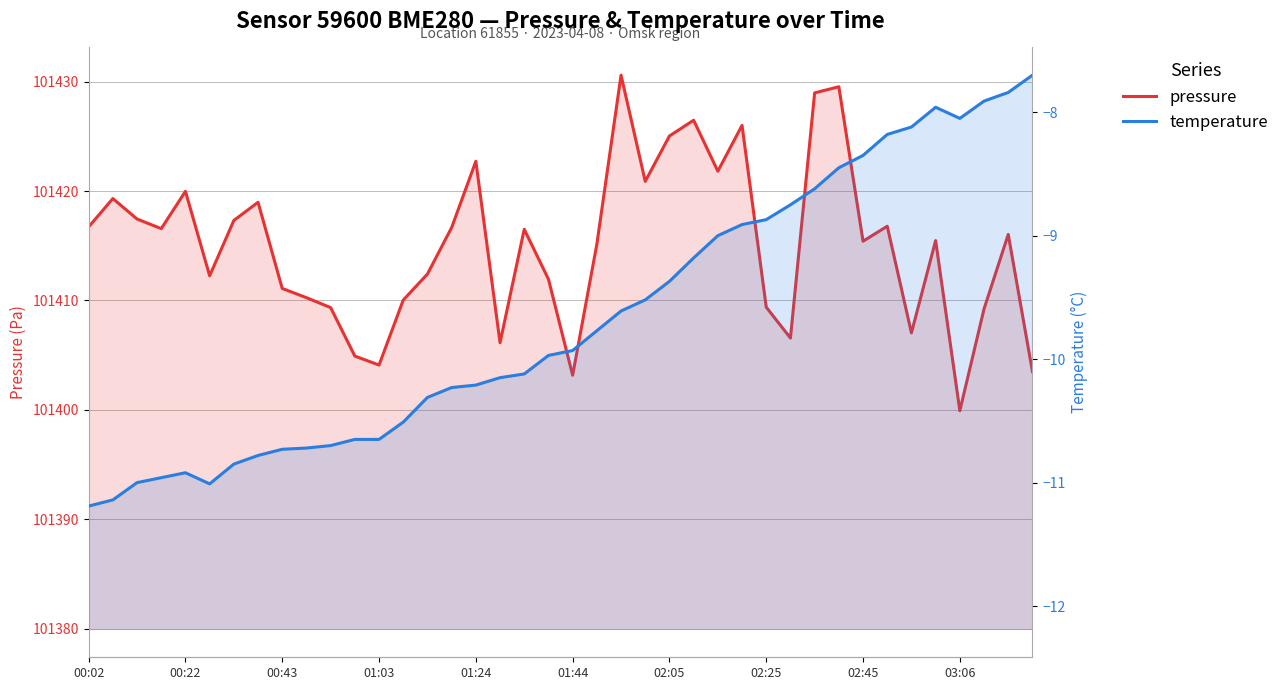

How many data points in temperature are less than -9?

26